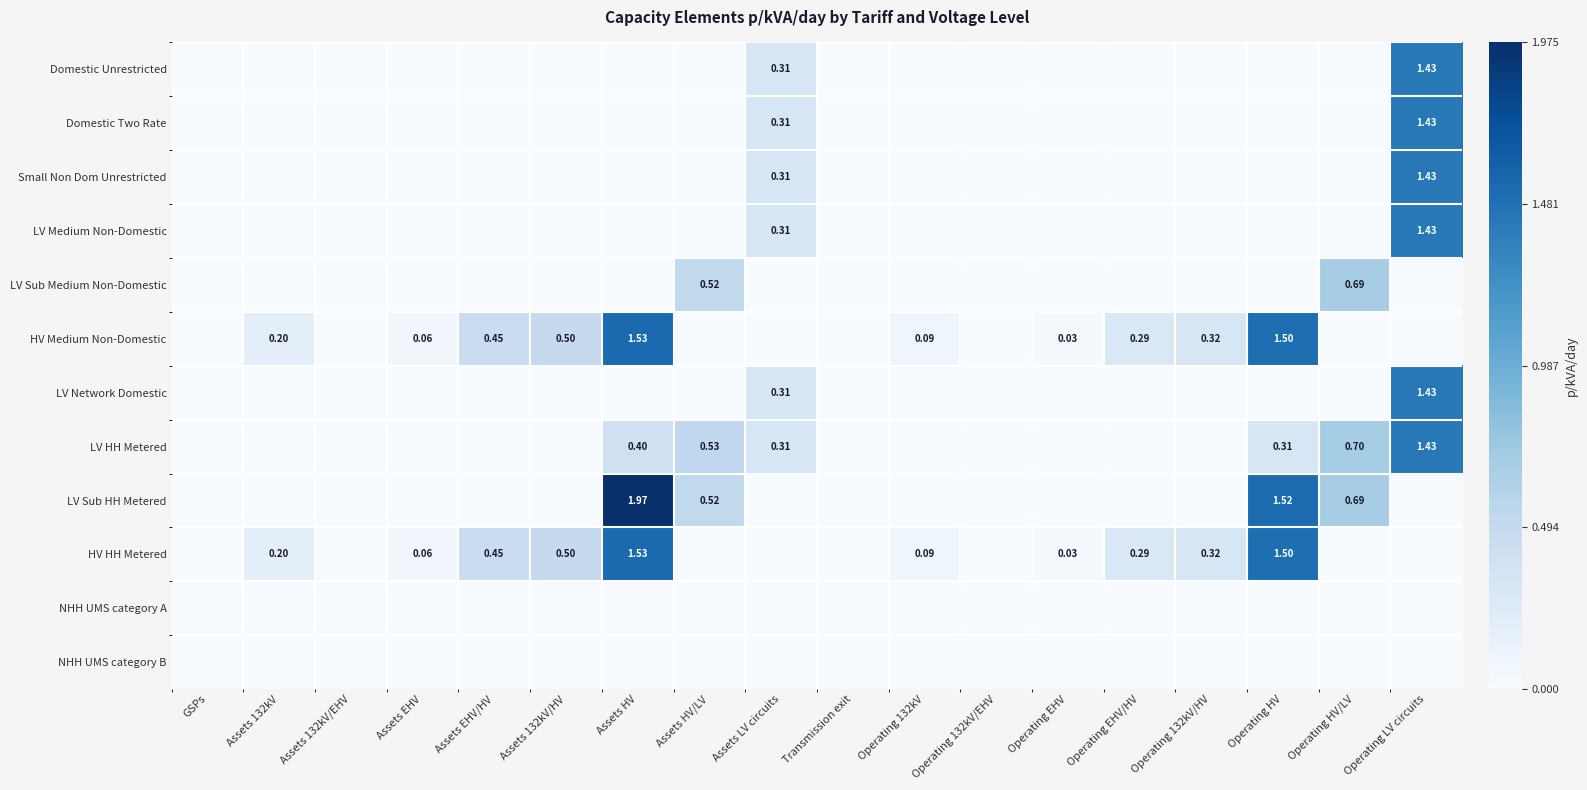

Is it true that LV Network Domestic equals -0.8 at Assets 132kV/HV?

False